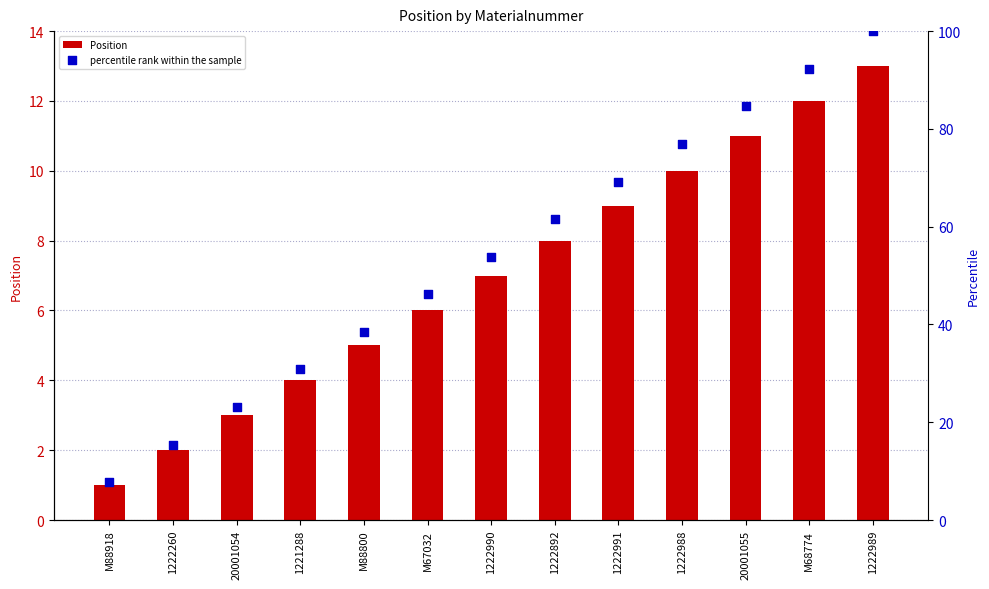

Is the value of percentile rank within the sample at 20001054 greater than the value of Position at 20001054?

Yes